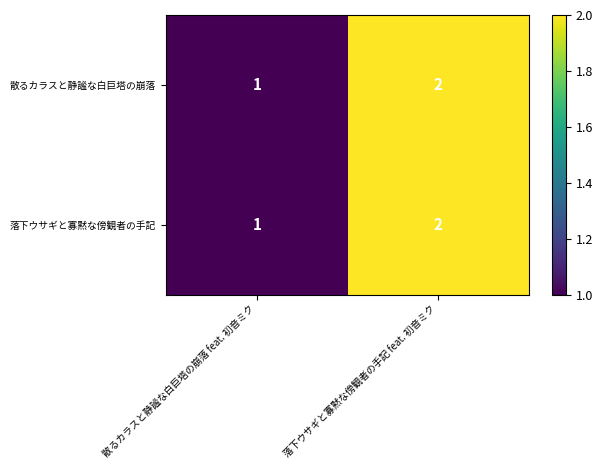

Rank the categories by 散るカラスと静謐な白巨塔の崩落 value from lowest to highest.

散るカラスと静謐な白巨塔の崩落 feat. 初音ミク, 落下ウサギと寡黙な傍観者の手記 feat. 初音ミク